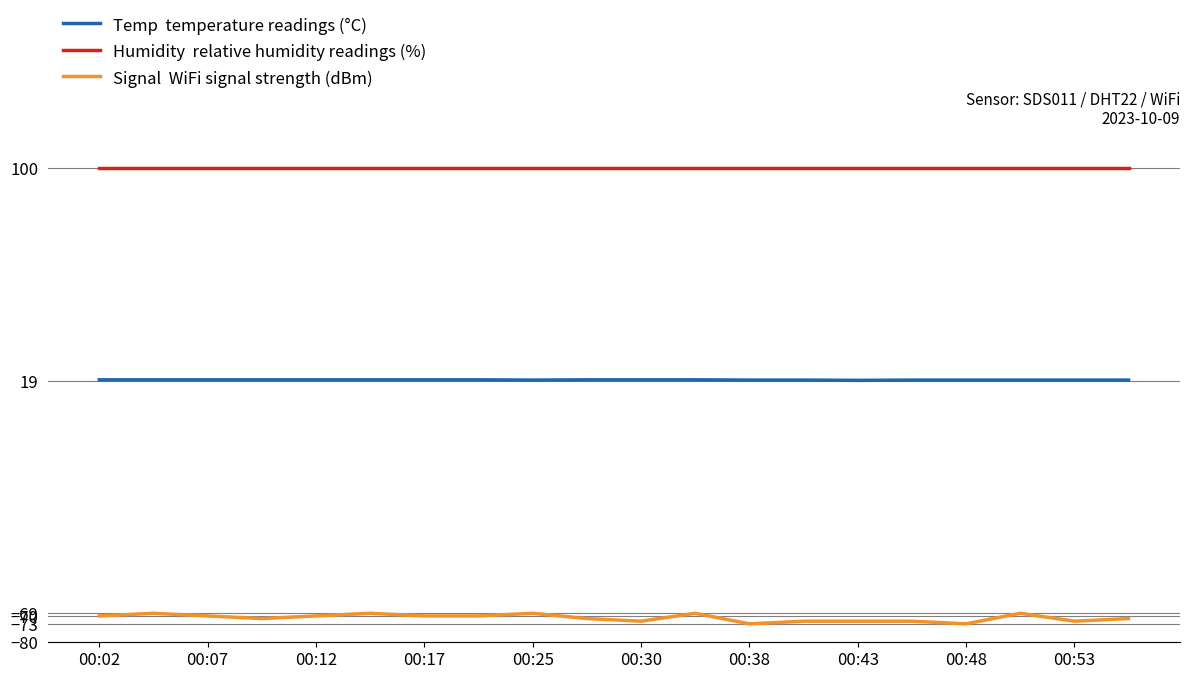

What is the smallest value displayed?

-73.0